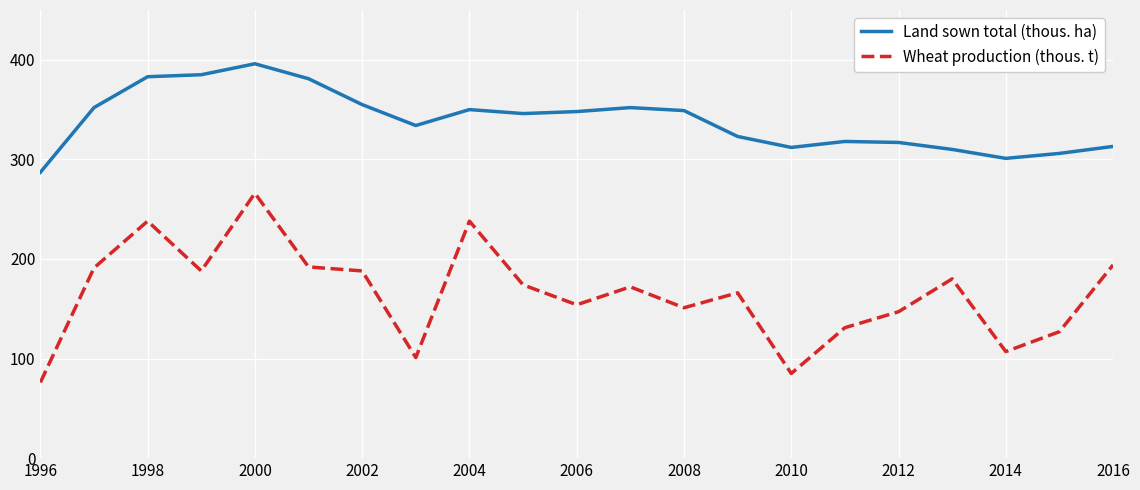

What is the average value of the Wheat production (thous. t) series?

165